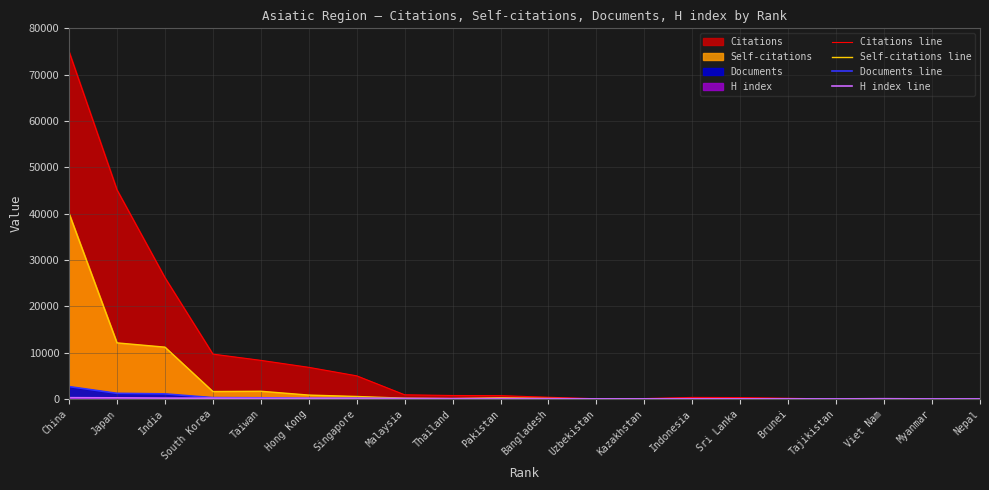

At which category does the chart reach its minimum across all series?

Tajikistan